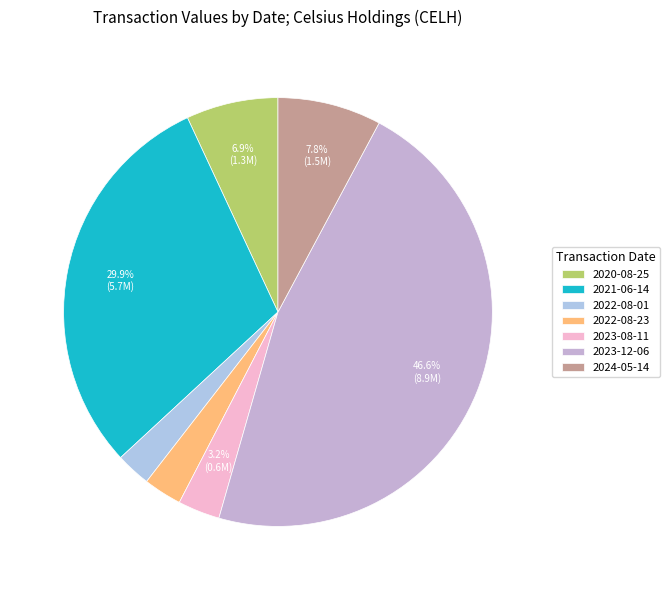

Count the number of slices in the pie.

7